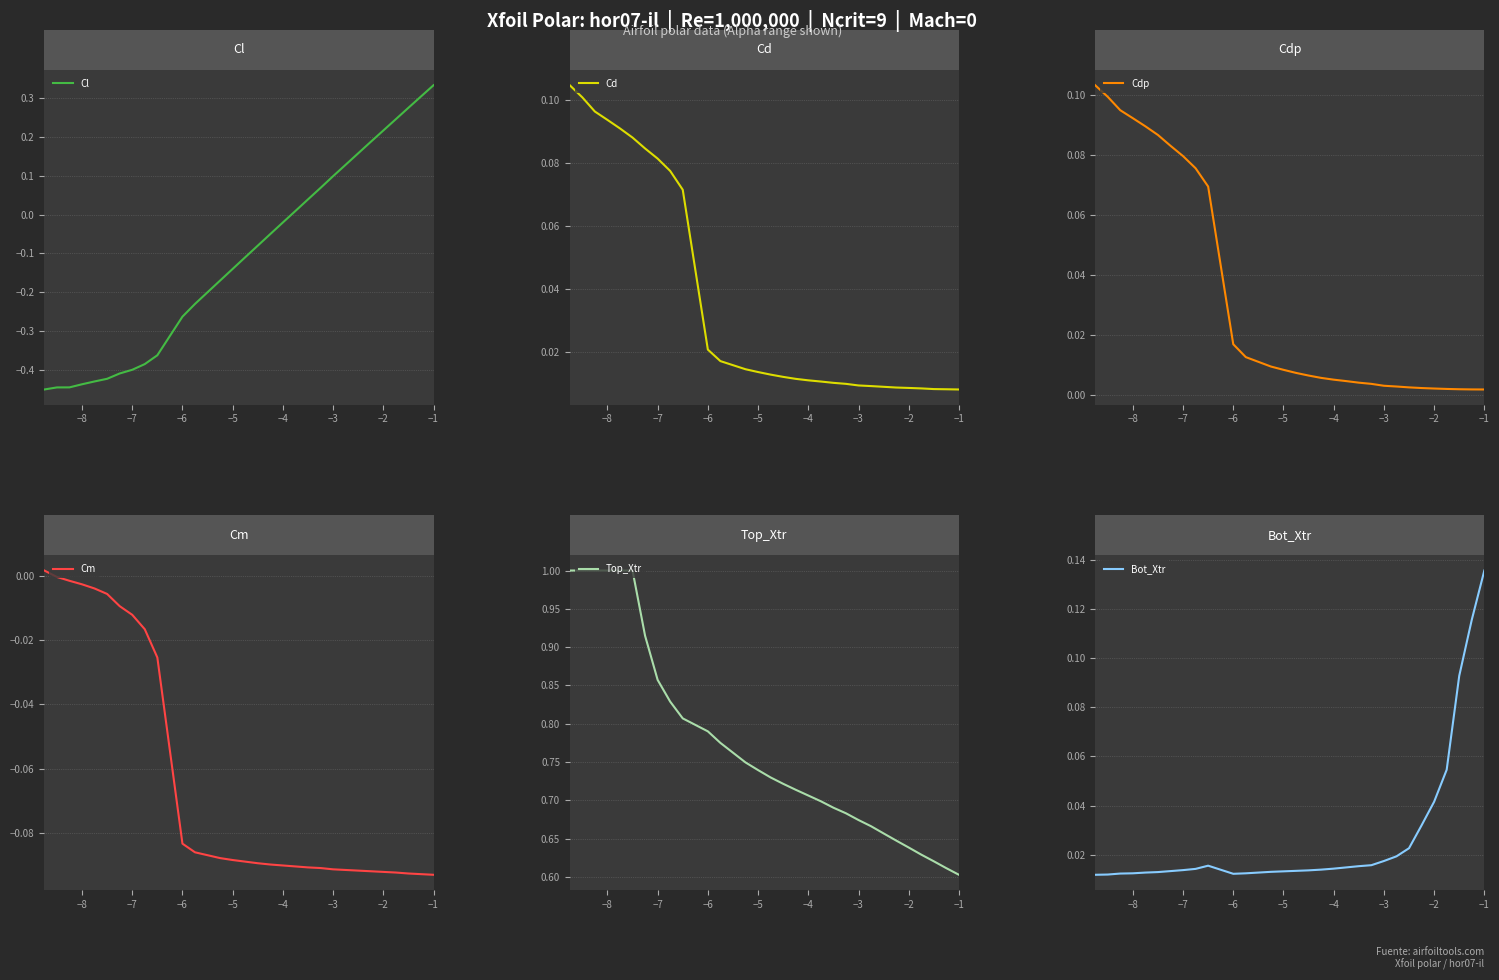

True or false: Cdp has more than 0 interior local peaks.

False